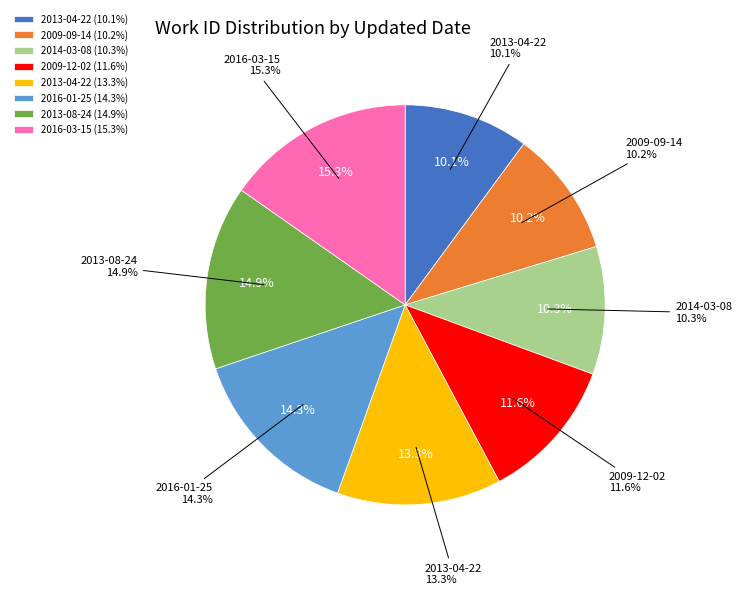

How many segments does this pie chart have?

8